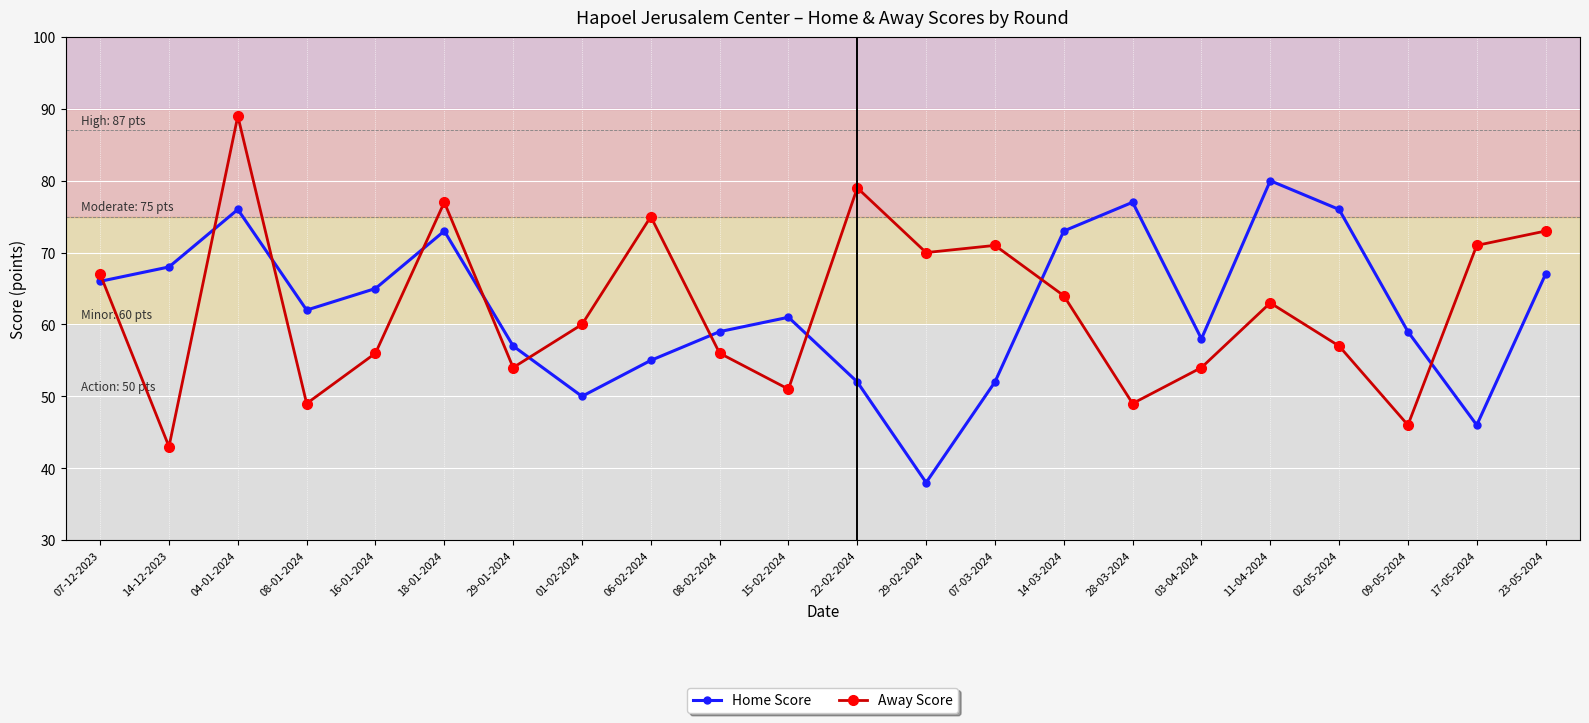

Which category has the lowest value in the Home Score series?

29-02-2024